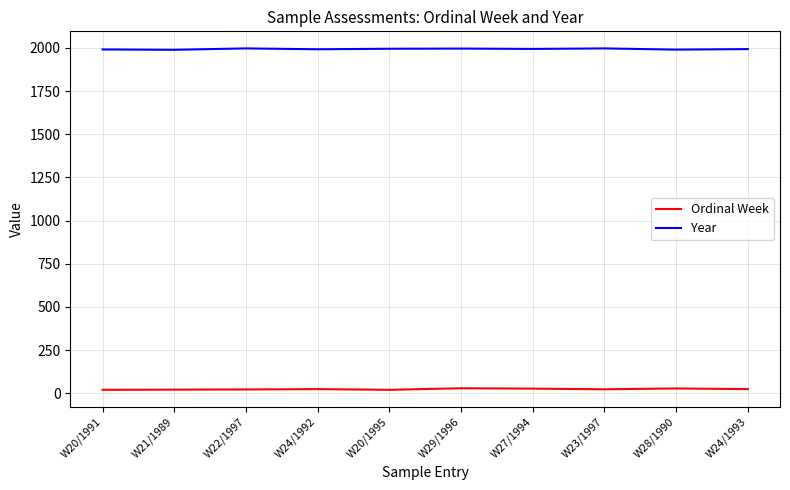

What is the spread (max minus min) of values at W28/1990?

1962